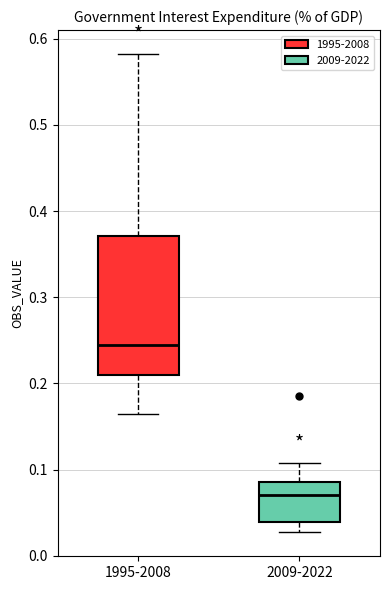

Reading left to right, transcribe this box plot: for each box, give where its median line is, the range the box spans, and where its two whiskers end, as read against the y-axis. The values are not printed on the chart, so give them approximately, as read against the axis.

1995-2008: median 0.24, box 0.21 to 0.37, whiskers 0.16 to 0.58
2009-2022: median 0.07, box 0.04 to 0.09, whiskers 0.03 to 0.11